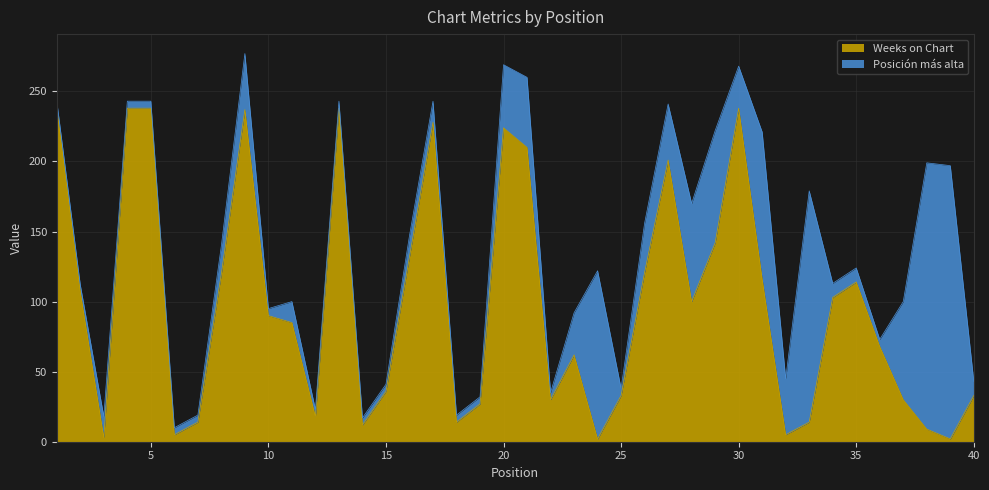

How many interior local peaks (higher than both neighbors) does the data have?

8